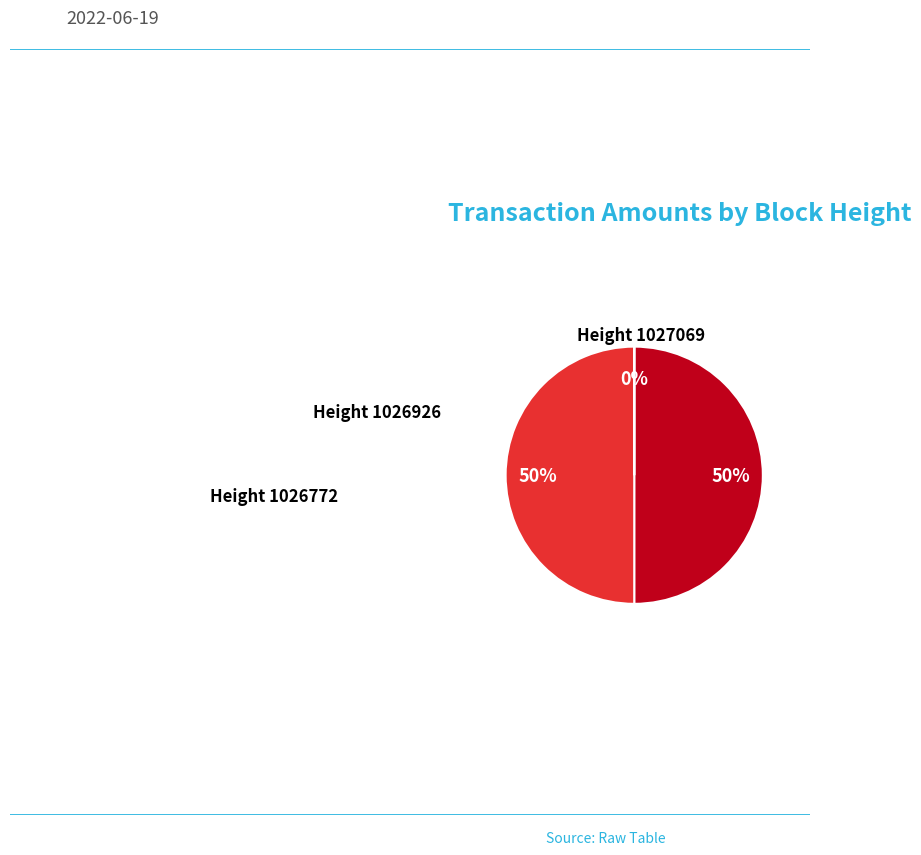

To the nearest percent, what is the average slice percentage?

33%